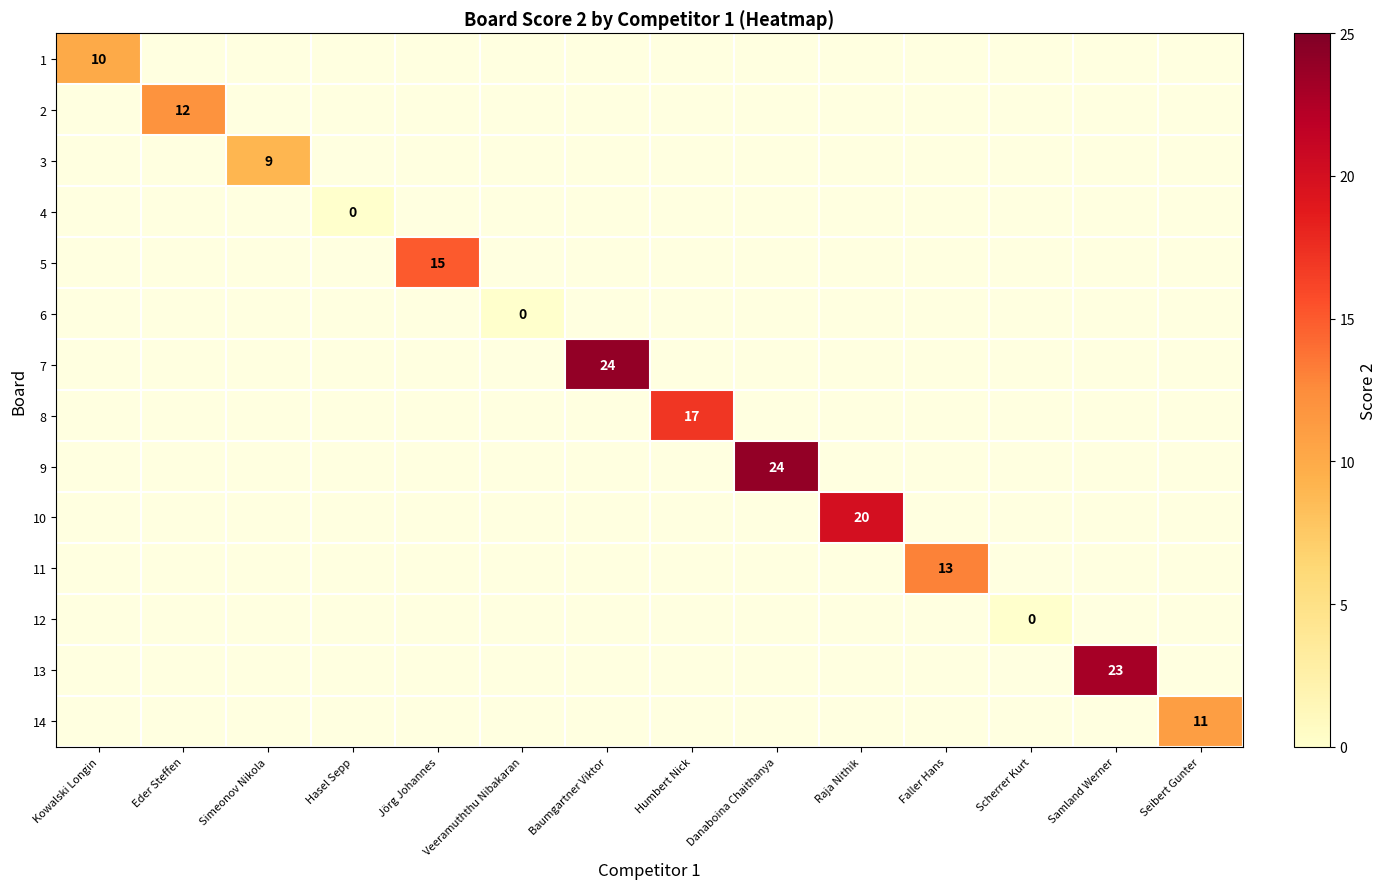

Count the number of categories in the chart.

14